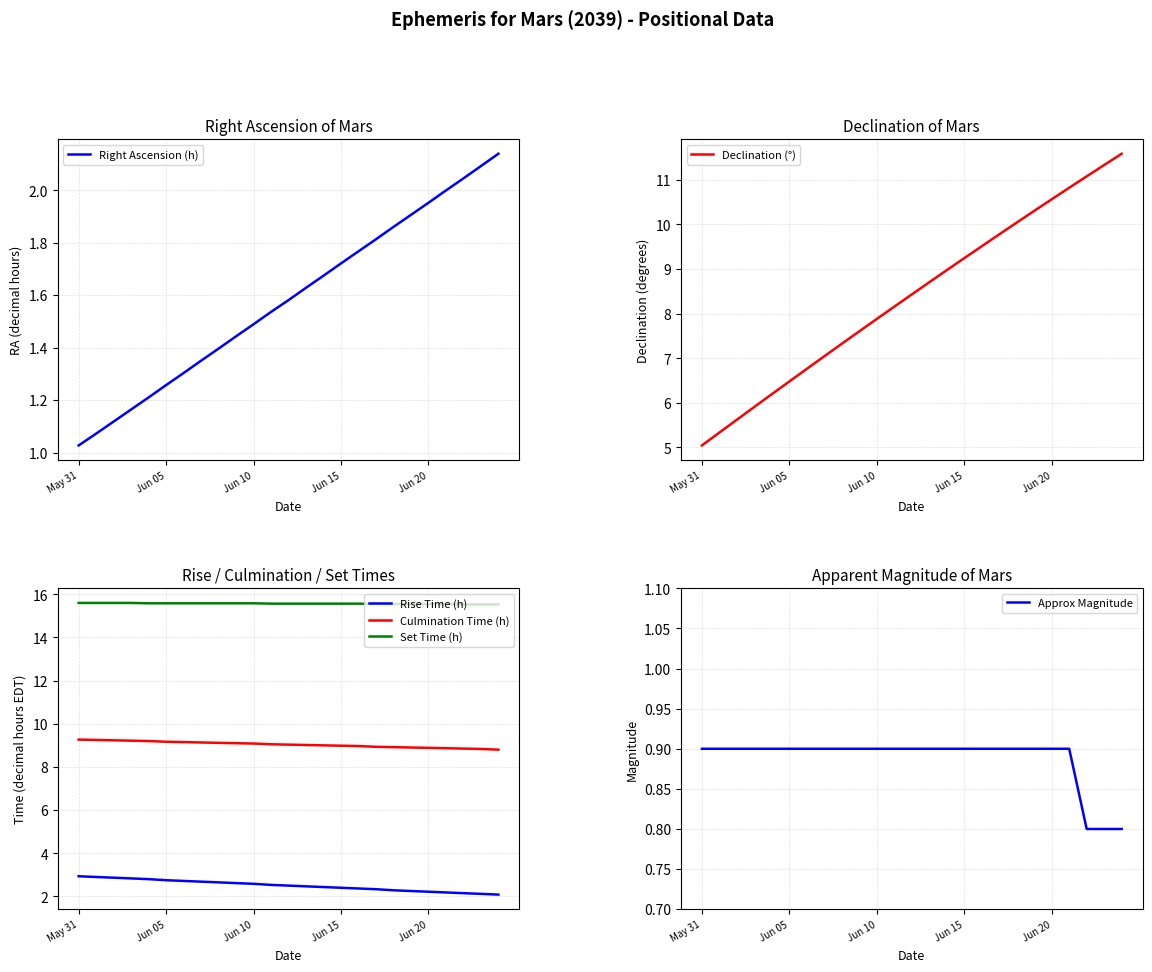

What is the spread (max minus min) of values at 9?

14.7